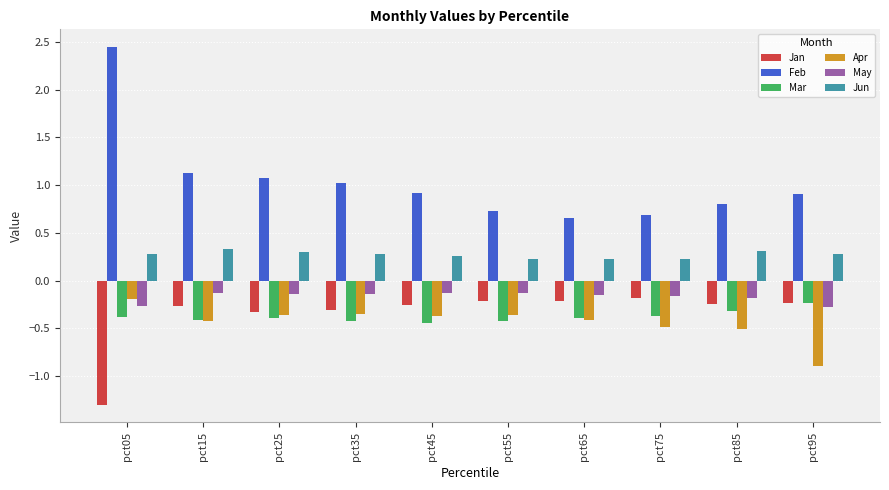

What is the value of the Jan bar at the 1st from the left?

-1.3